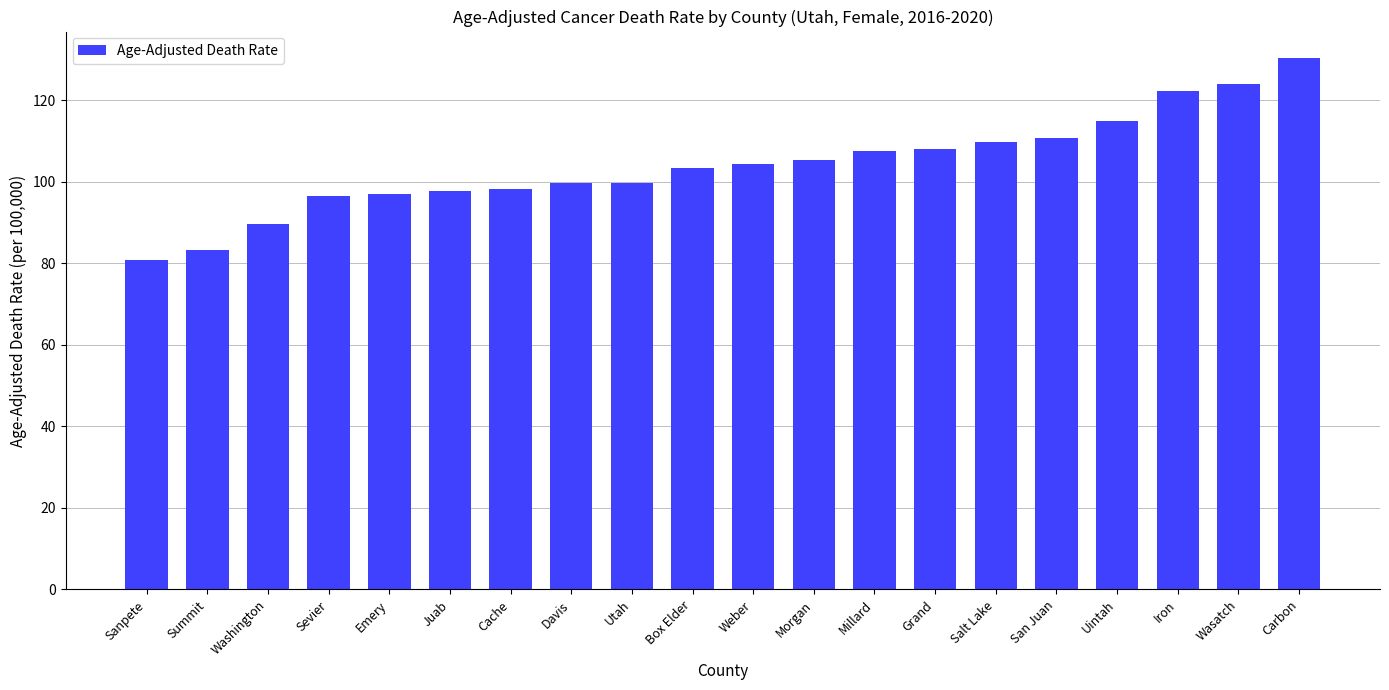

The value at Cache is 164.4. True or false?

False